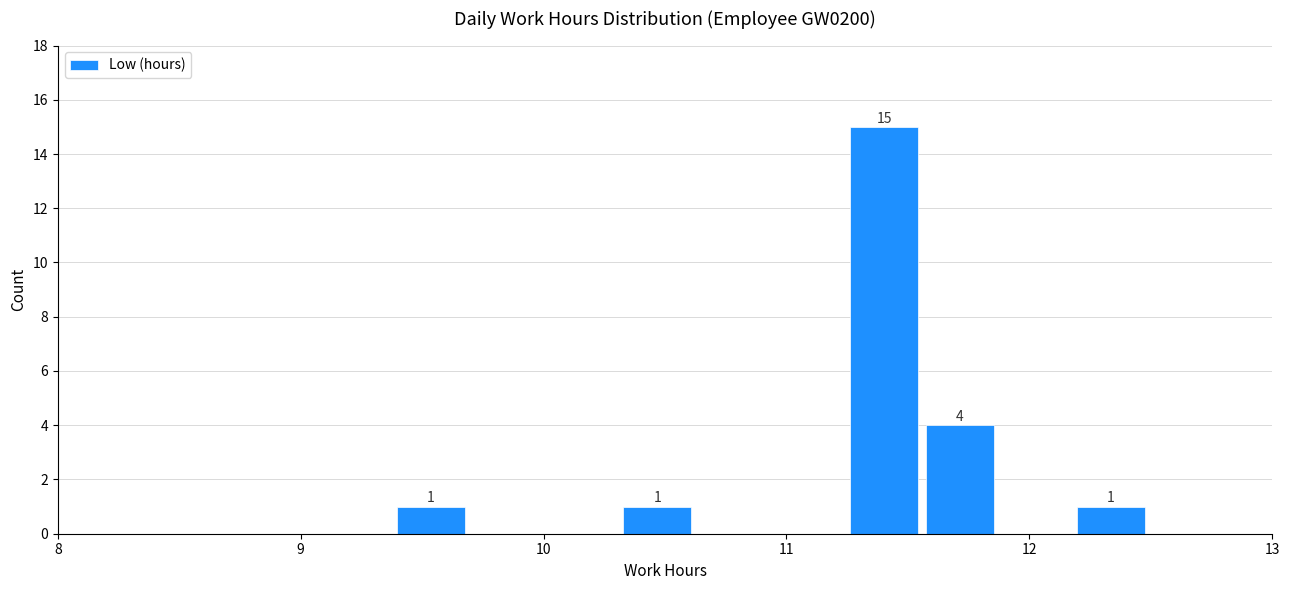

Around what value on the x-axis is the tallest bar? Give the approximate position of its centre, as read against the axis.

11.4